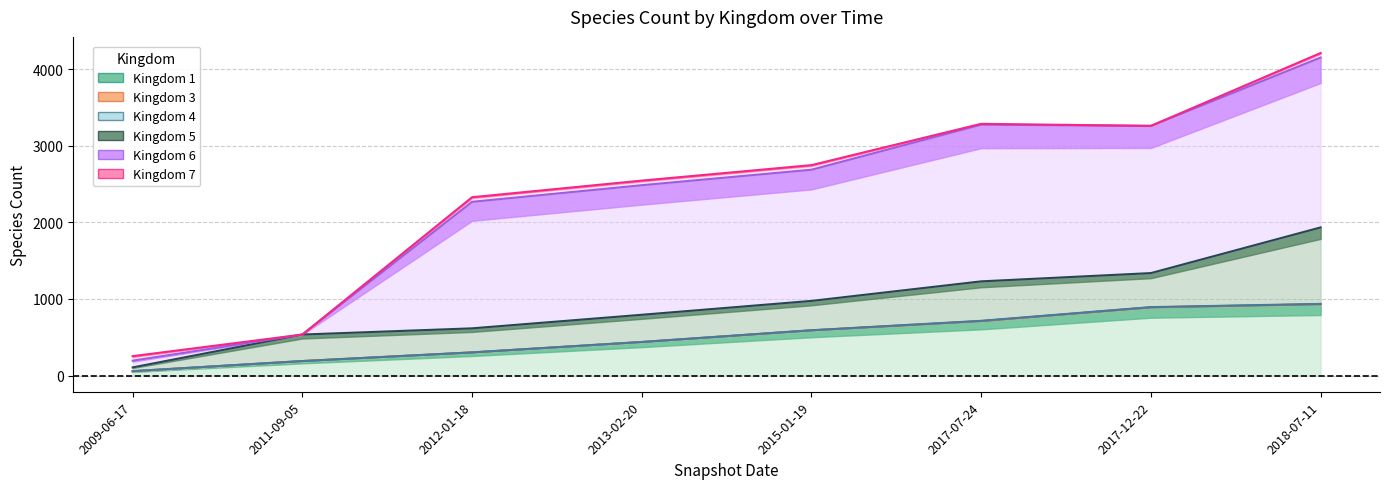

Does the chart display data point markers on the line(s)?

No